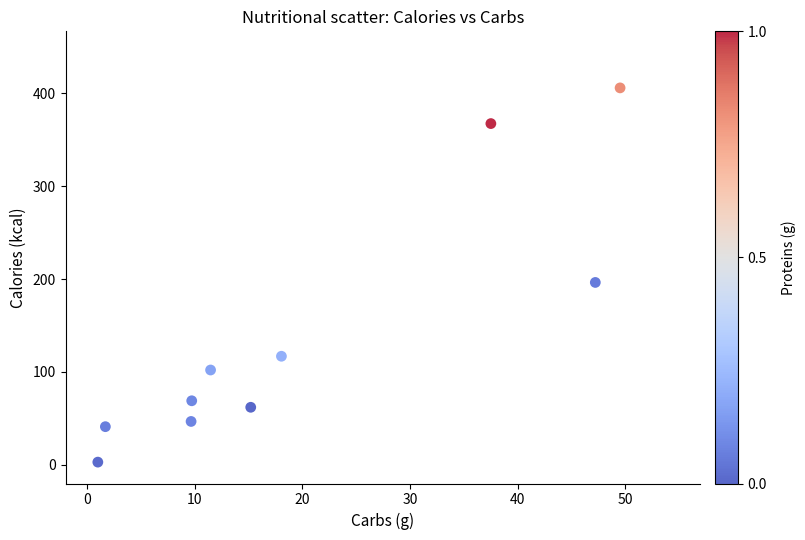

What is the average X value?

20.1